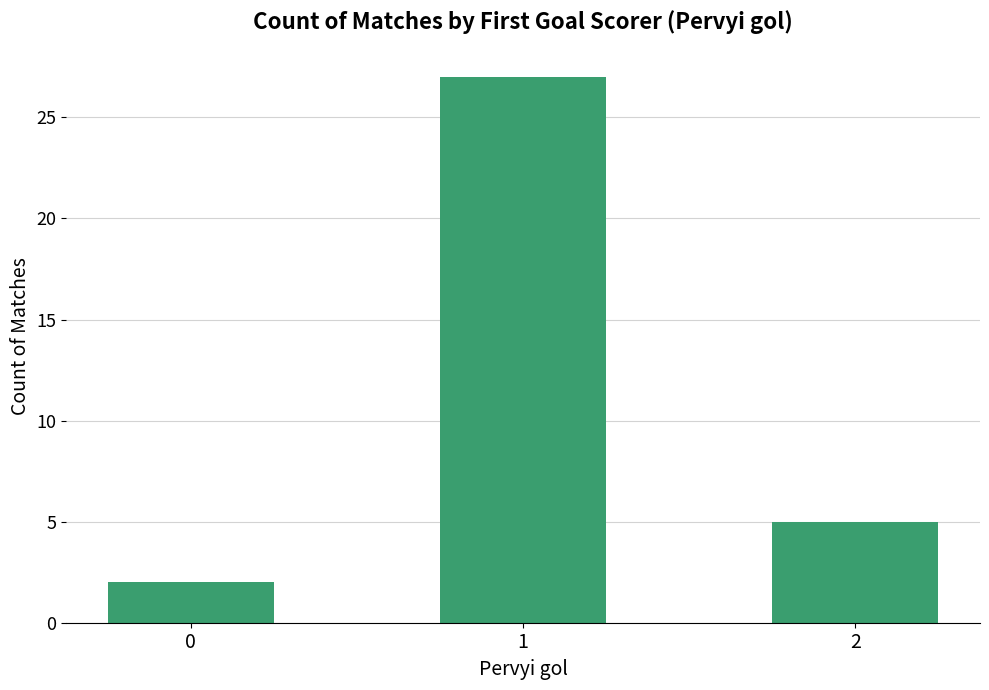

Reading right to left, what are all the values shown in this chart?

2=5	1=27	0=2